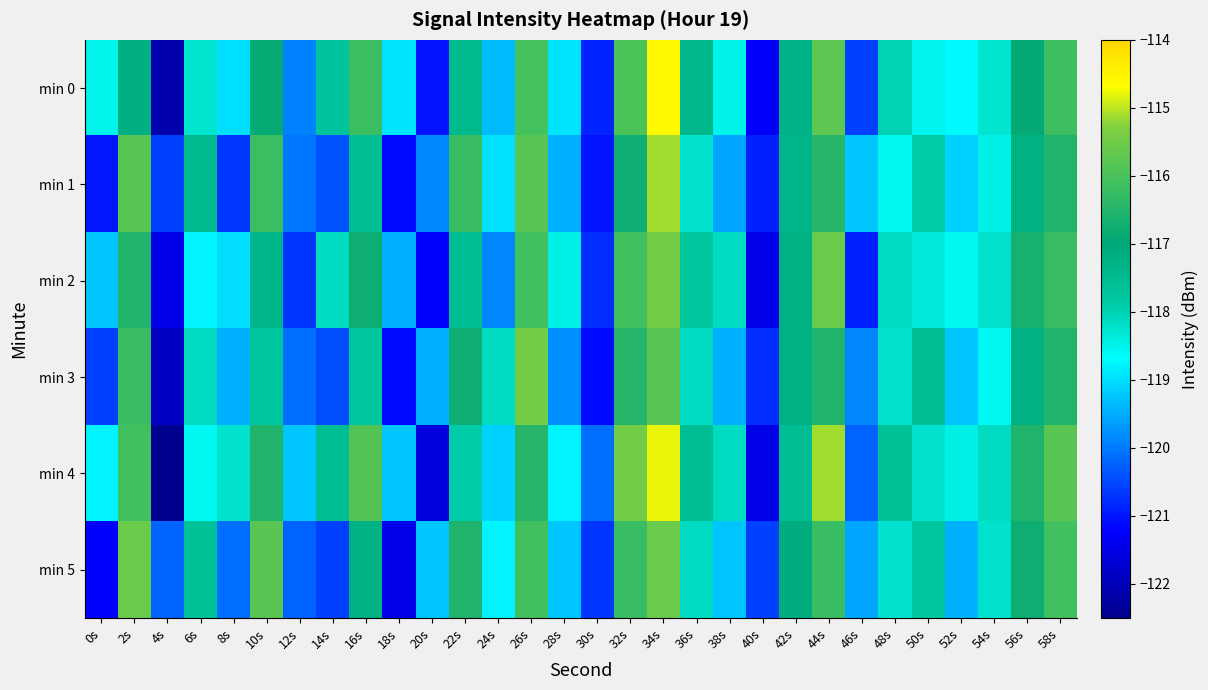

How many series are shown in this chart?

6